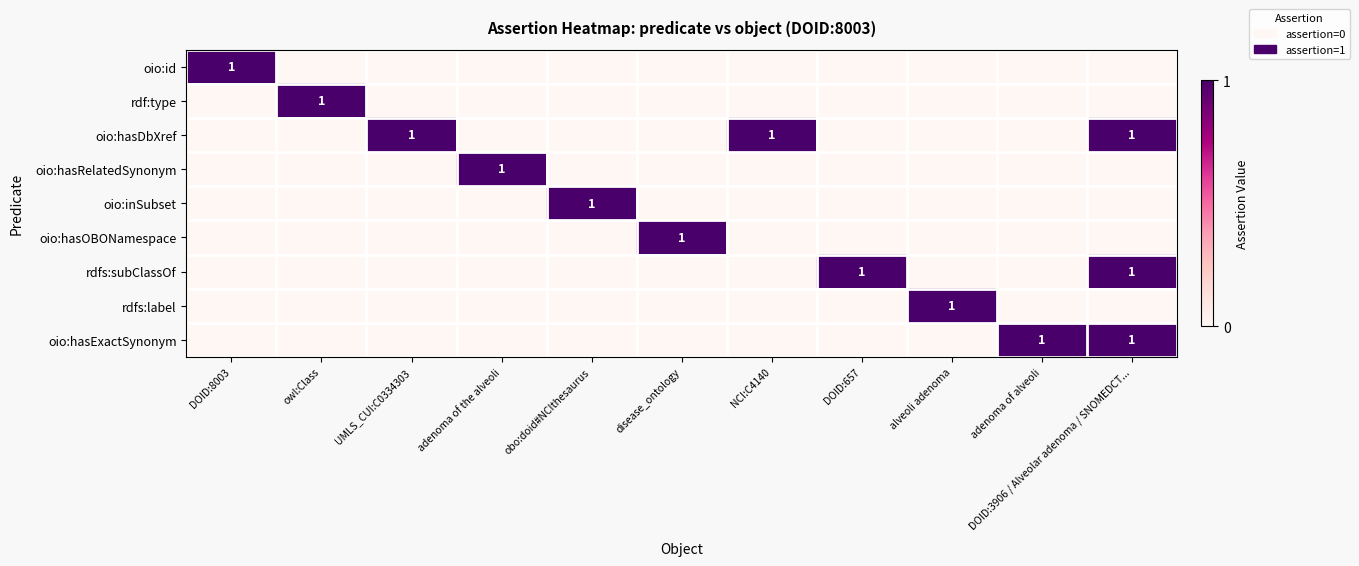

The value of rdfs:subClassOf at DOID:3906 / Alveolar adenoma / SNOMEDCT... is 1. True or false?

True